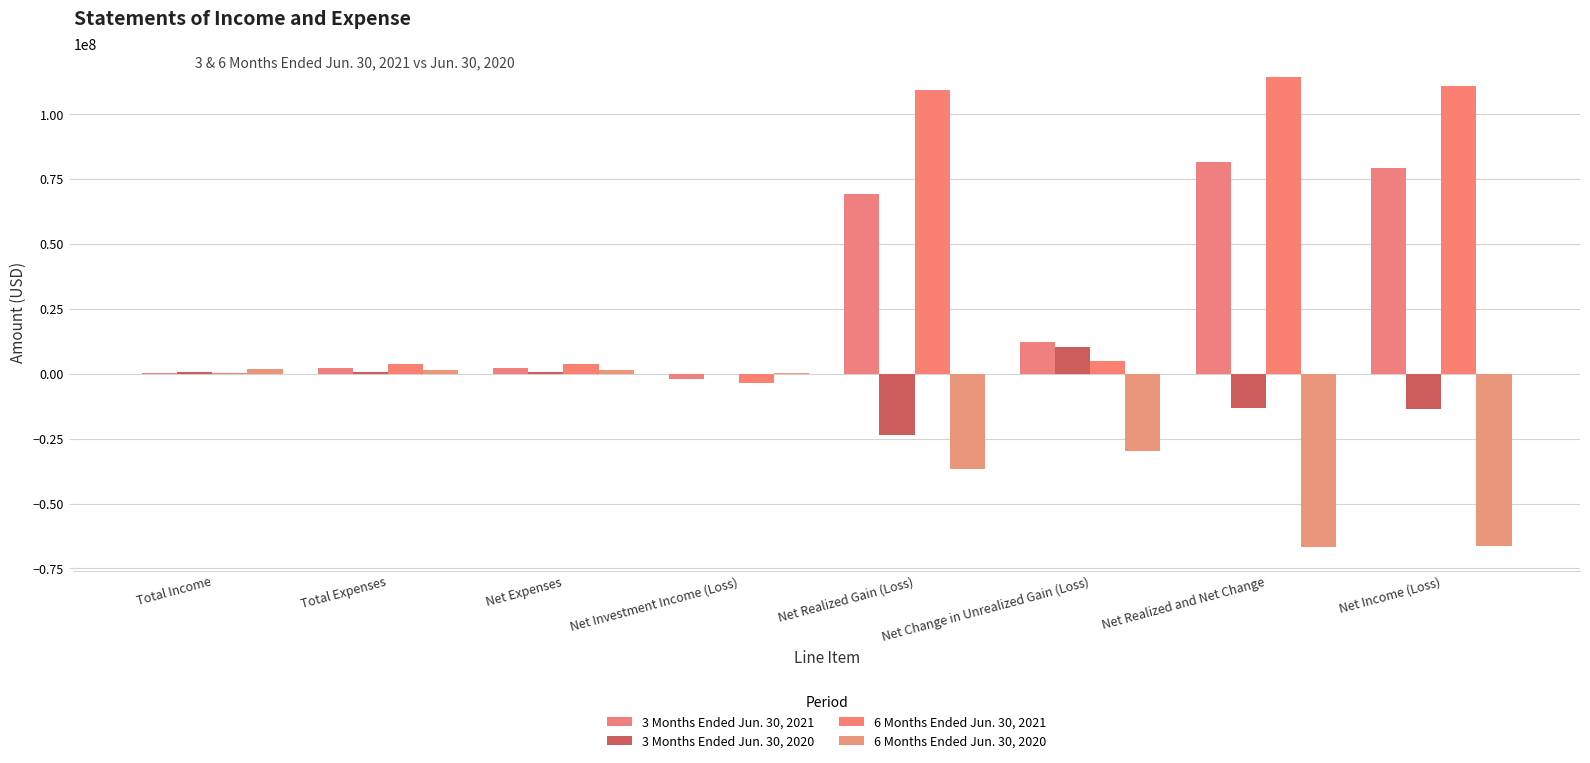

What position from the right is Net Income (Loss)?

1